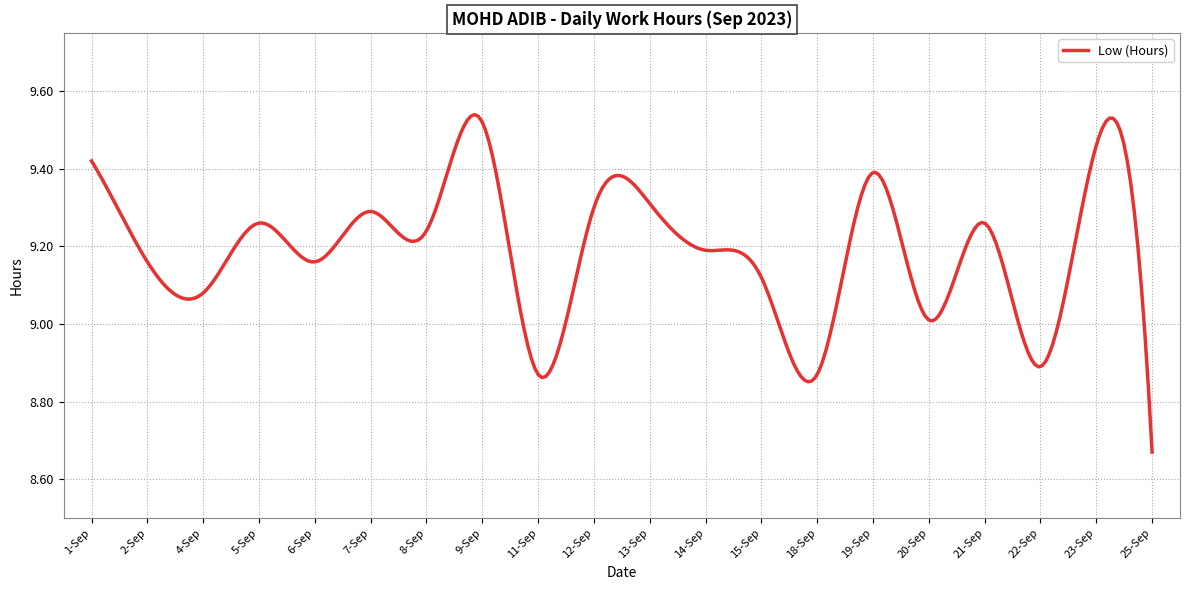

What is the difference between the maximum and minimum values?

0.9